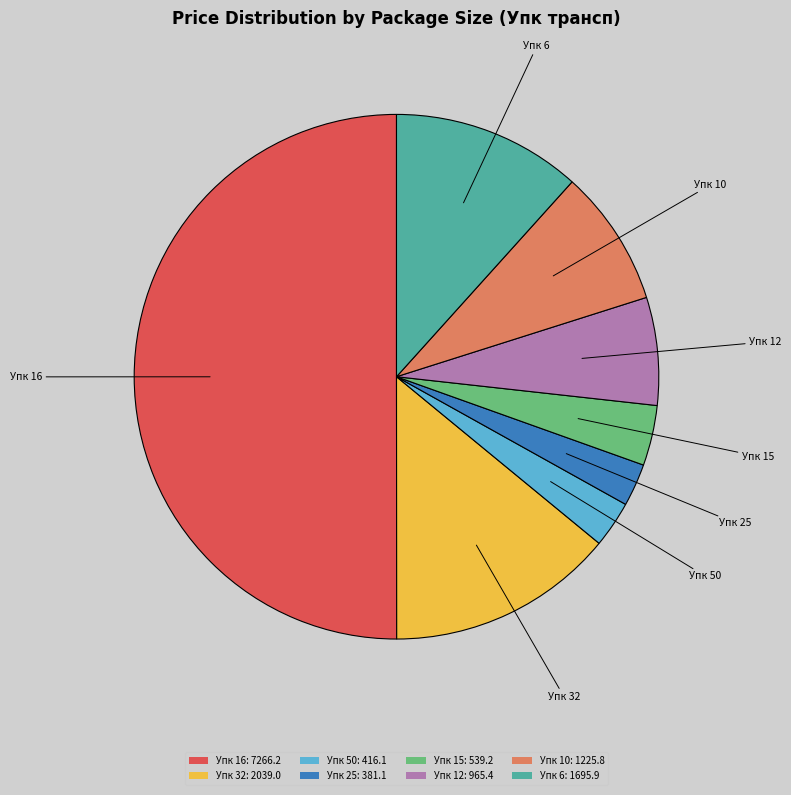

Do Упк 10: 1225.8 and Упк 32: 2039.0 together represent more than half of the pie?

No